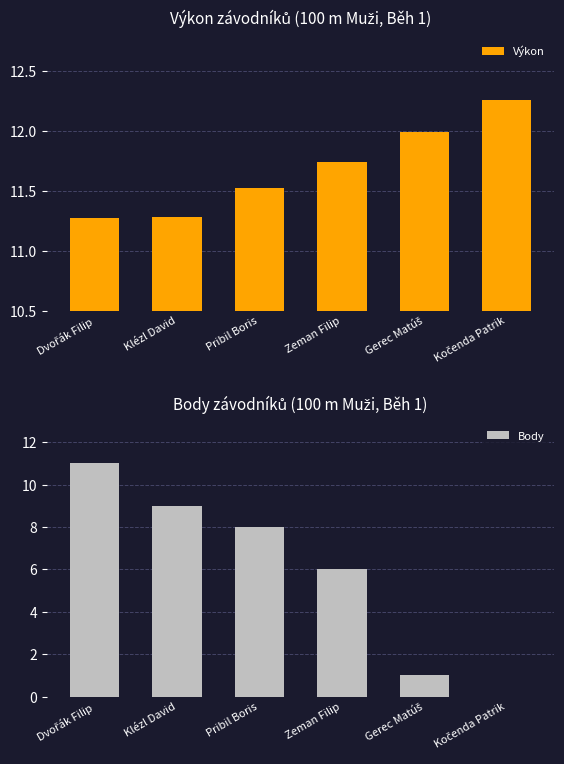

The value of Body at Kočenda Patrik is 5.3. True or false?

False